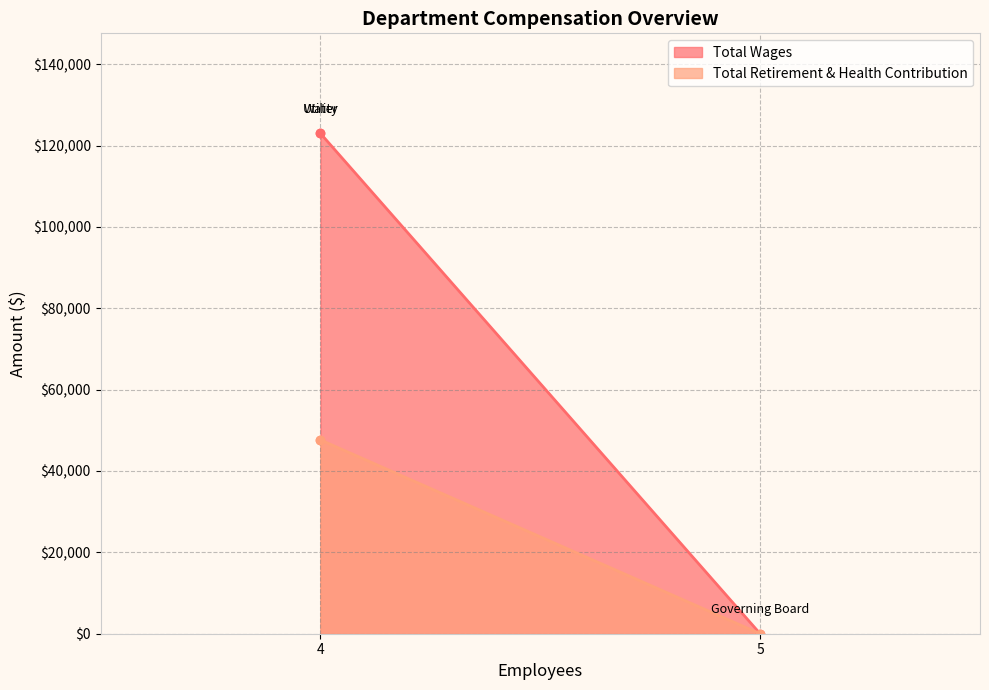

Rank the series by their average value, from highest to lowest.

Total Wages, Total Retirement & Health Contribution